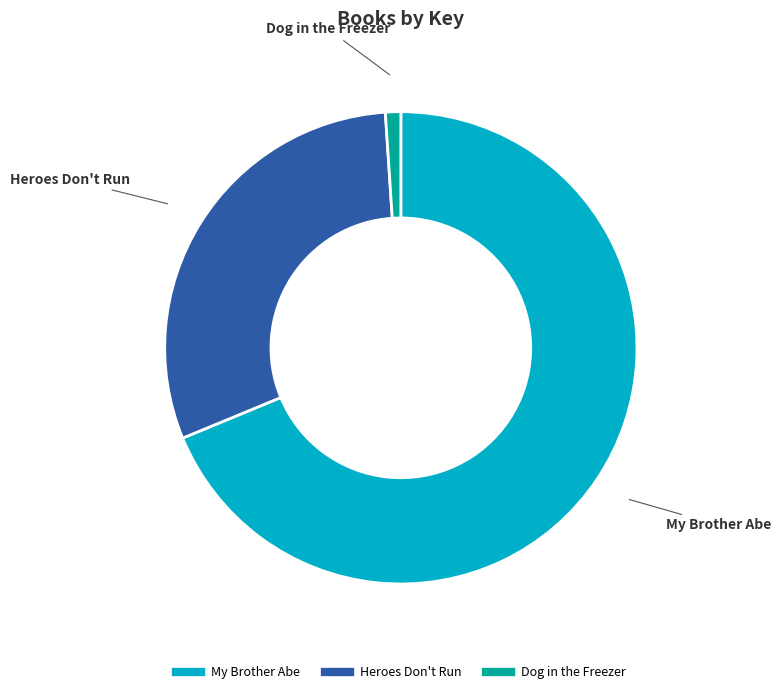

True or false: My Brother Abe accounts for 54% of the total.

False